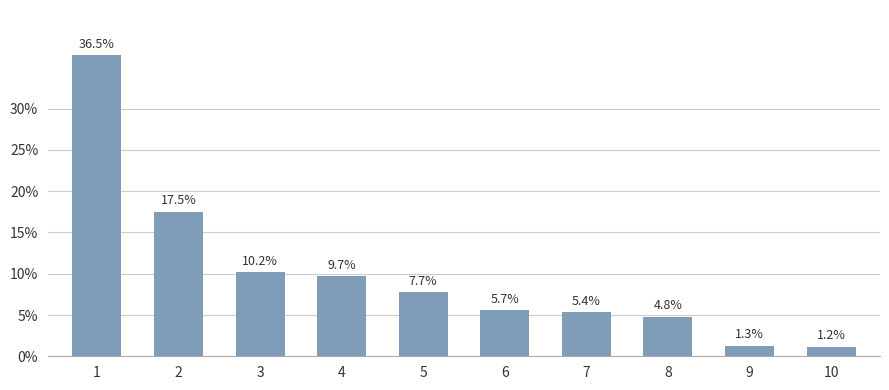

At which label is the value closest to 53875?

2